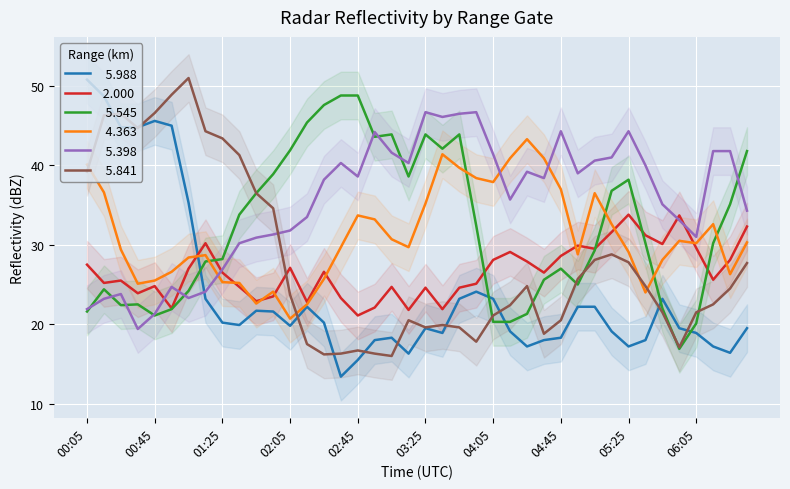

What is the sum of the   5.398 values at 01:35 and 03:35?

76.3